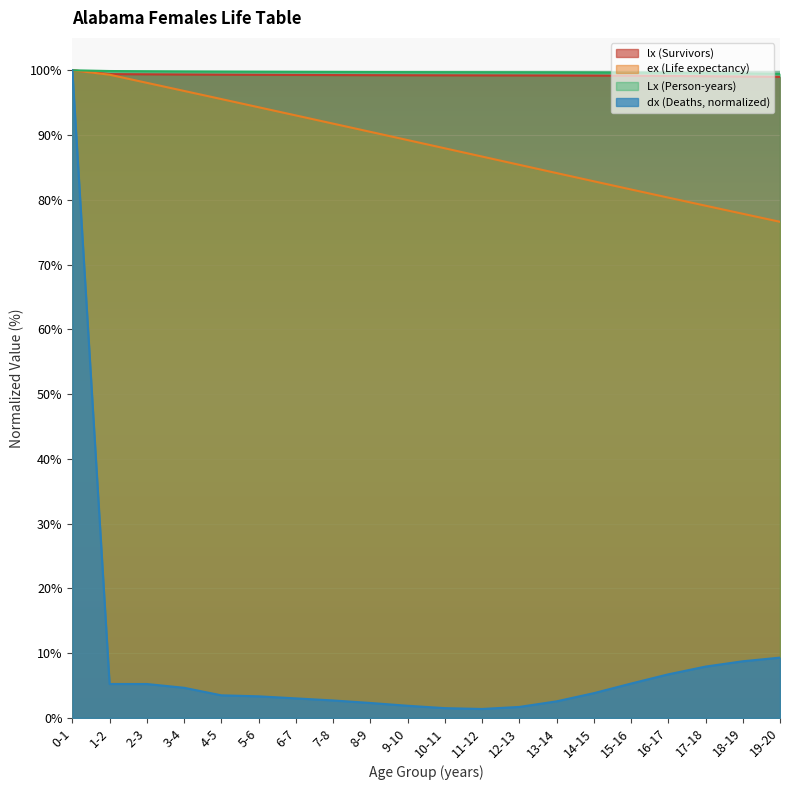

Where is the data nearest to the value 99?

19-20